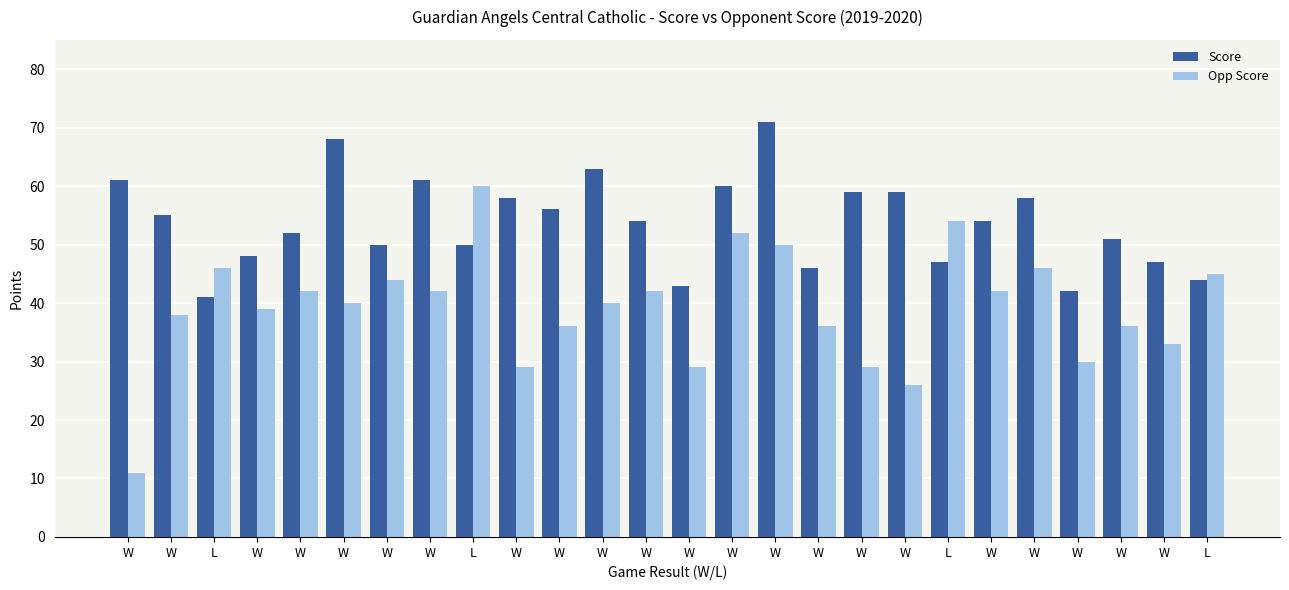

Are the bars horizontal?

No